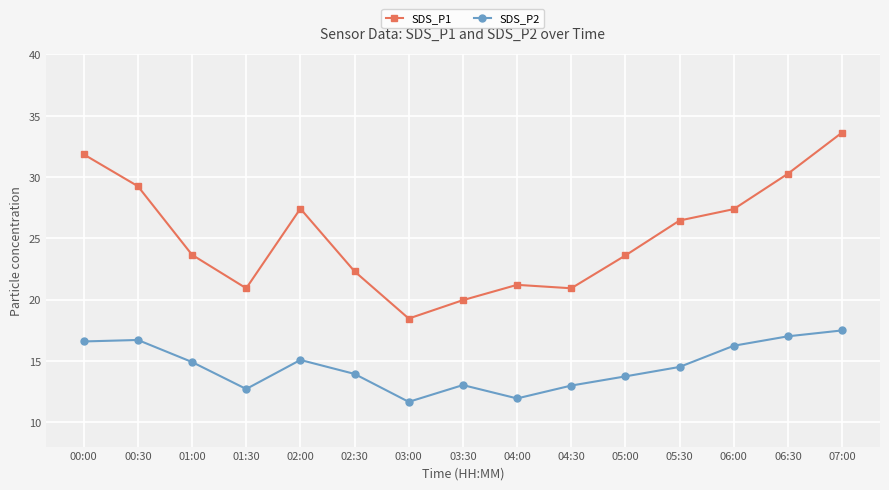

What is the label of the 1st point from the right?

07:00